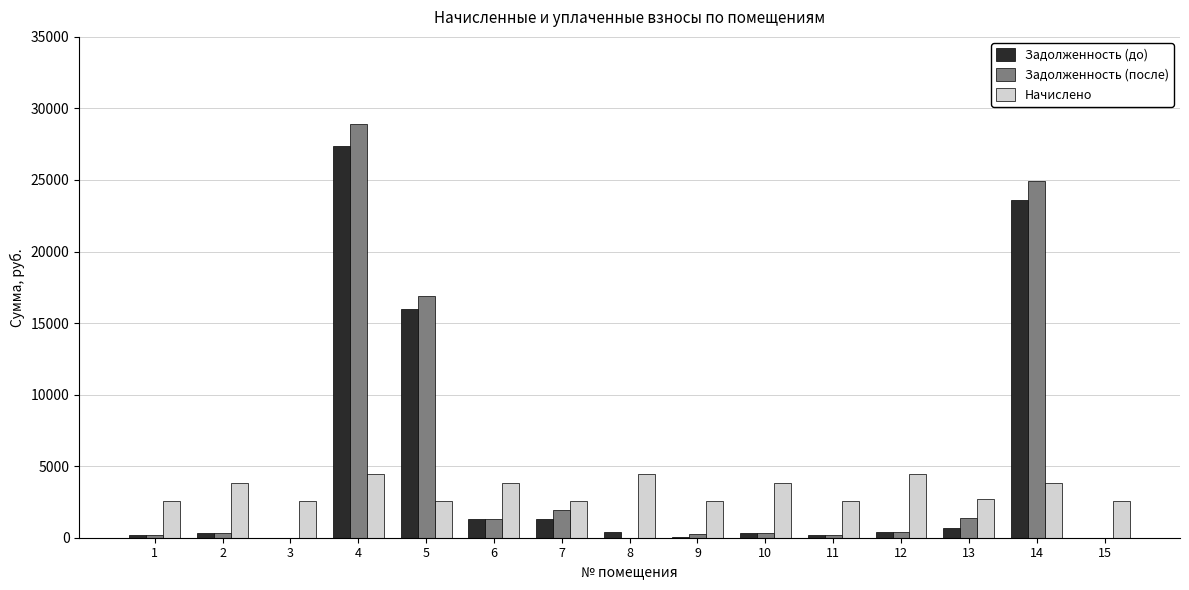

The value of Начислено at 1 is 4052.7. True or false?

False